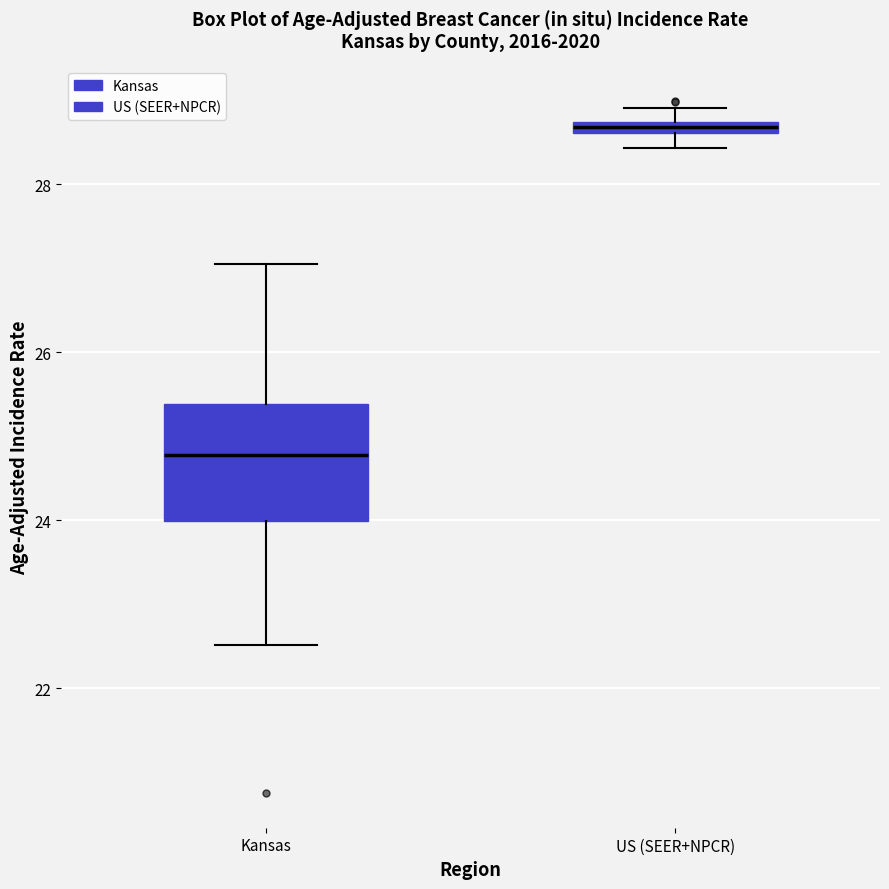

Which box's median line is the lowest?

Kansas